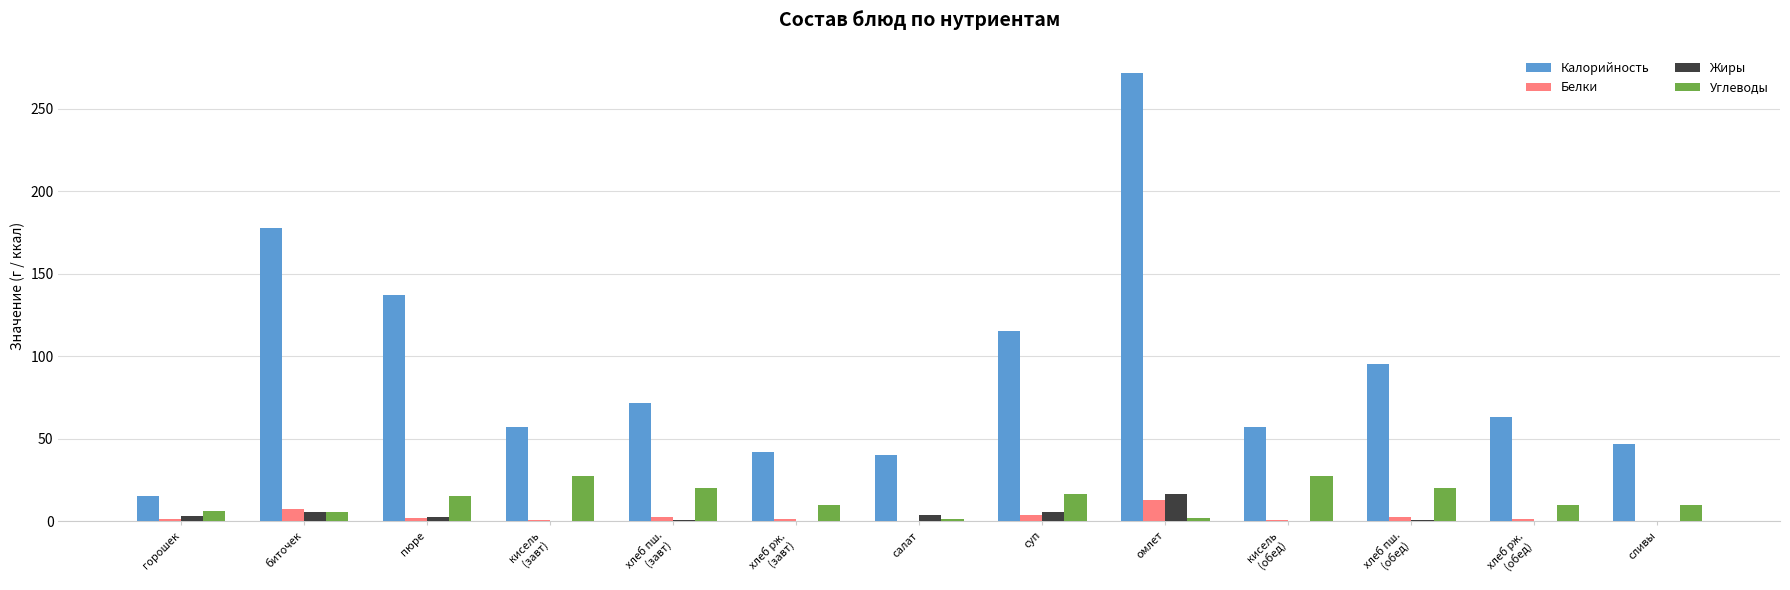

What is the sum of all Жиры values?

40.5